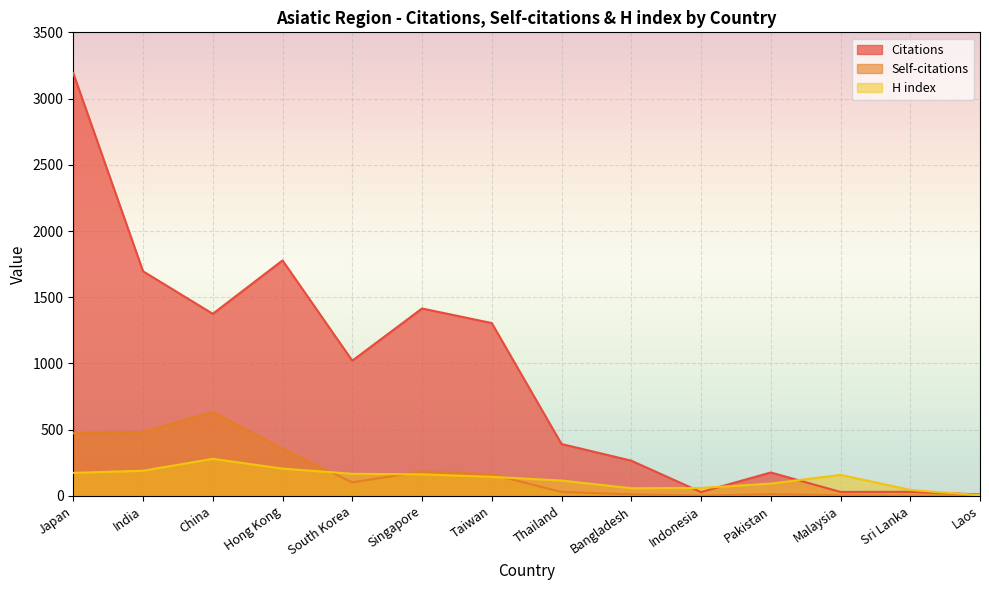

Rank the series by their maximum value, from highest to lowest.

Citations, Self-citations, H index